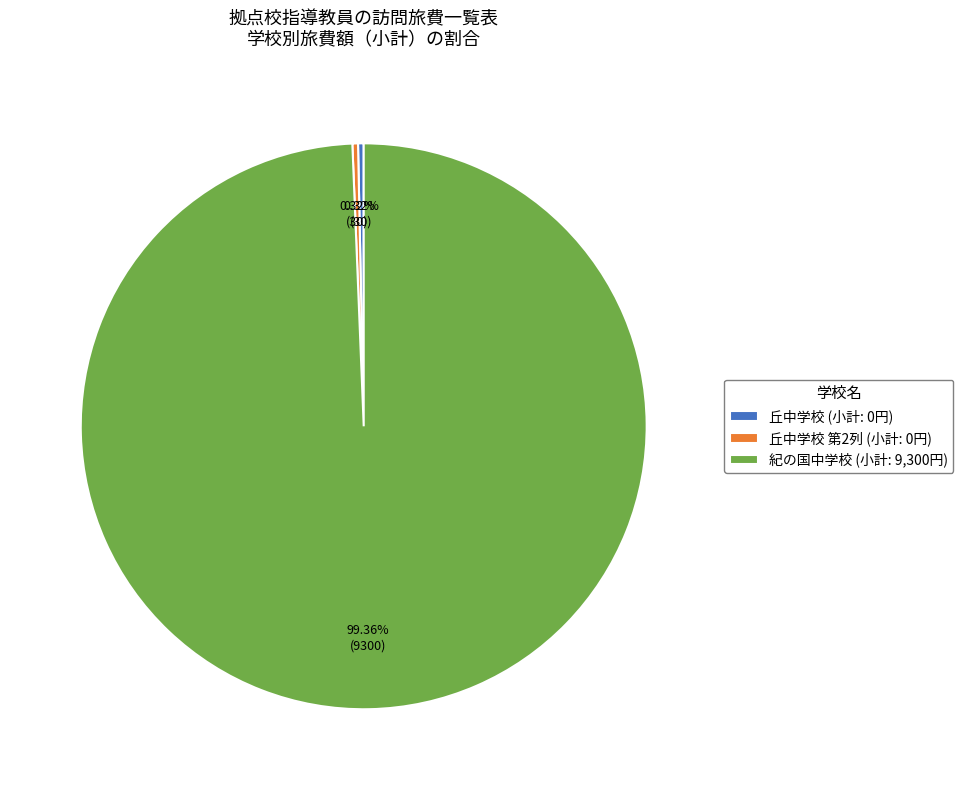

Count the number of slices in the pie.

3